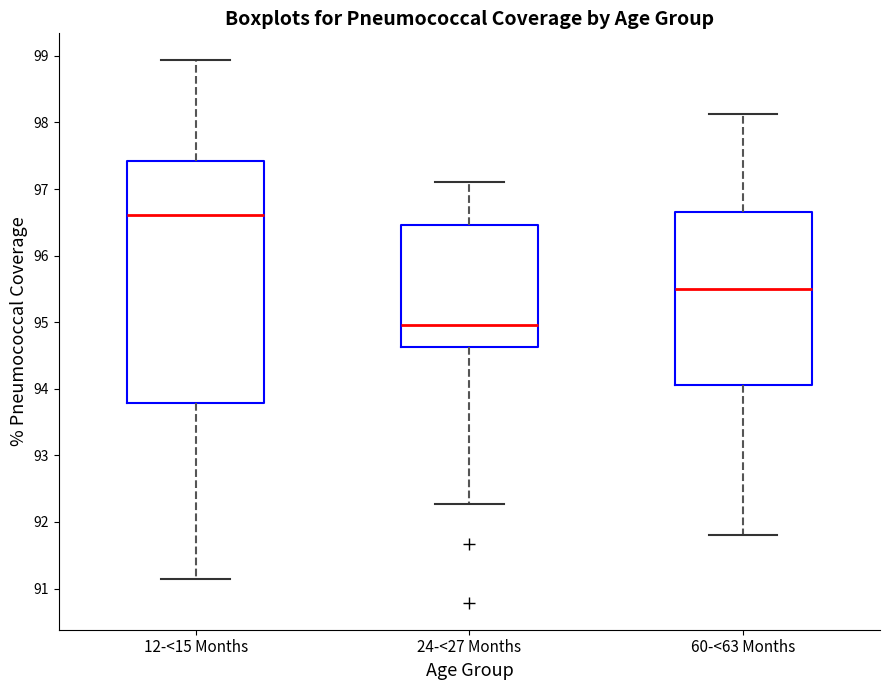

Where does the lower whisker of the box for 24-<27 Months end on the y-axis? The values are not printed on the chart, so give them approximately, as read against the axis.

92.3